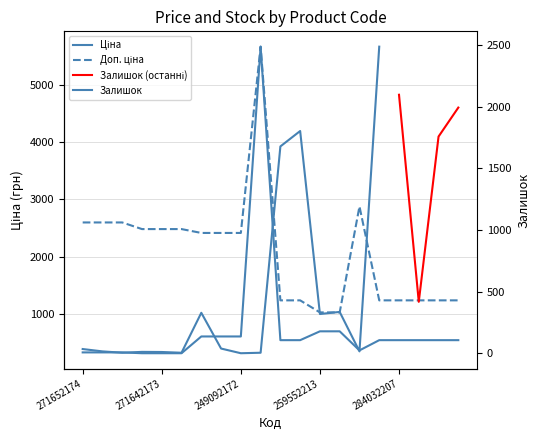

What is the total value across all series at 271642172?

2792.7